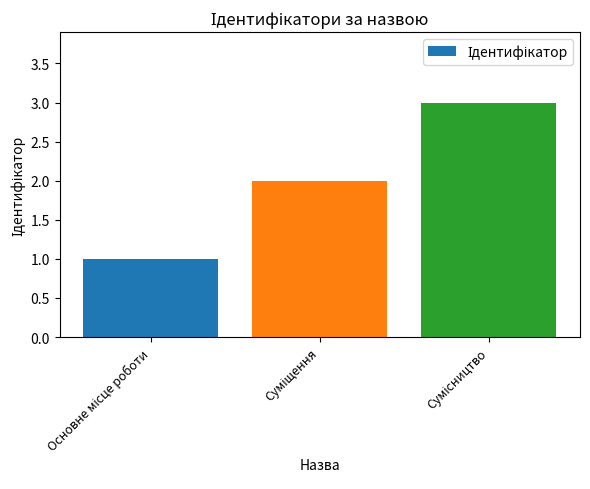

What is the greatest value displayed?

3